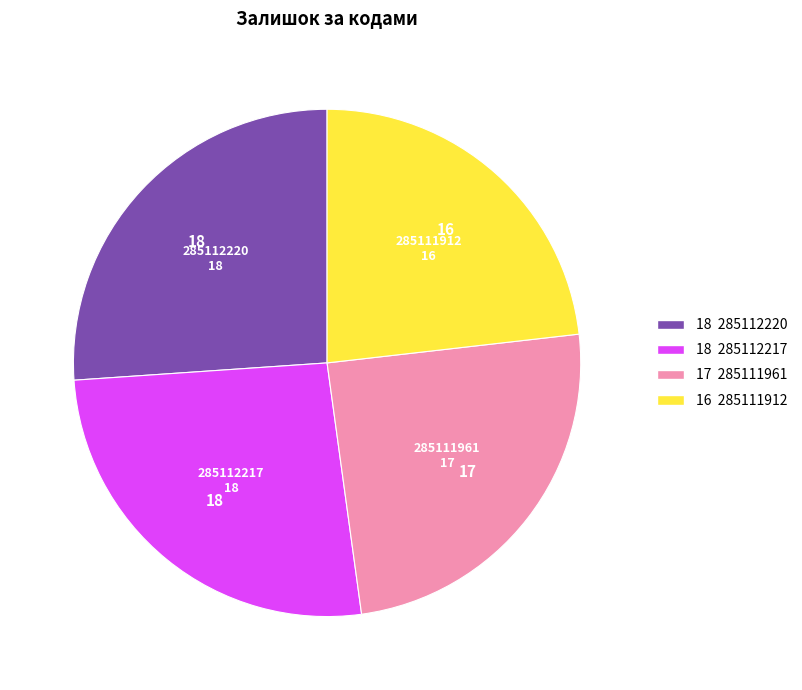

Is there any slice that represents more than half of the pie?

No